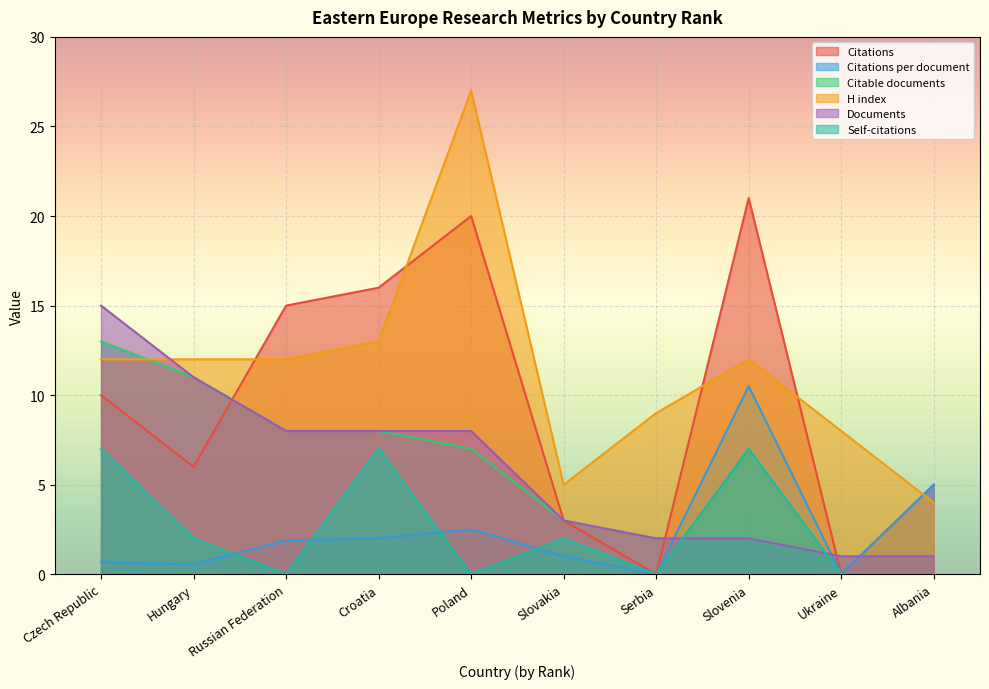

Does the chart display data point markers on the line(s)?

No